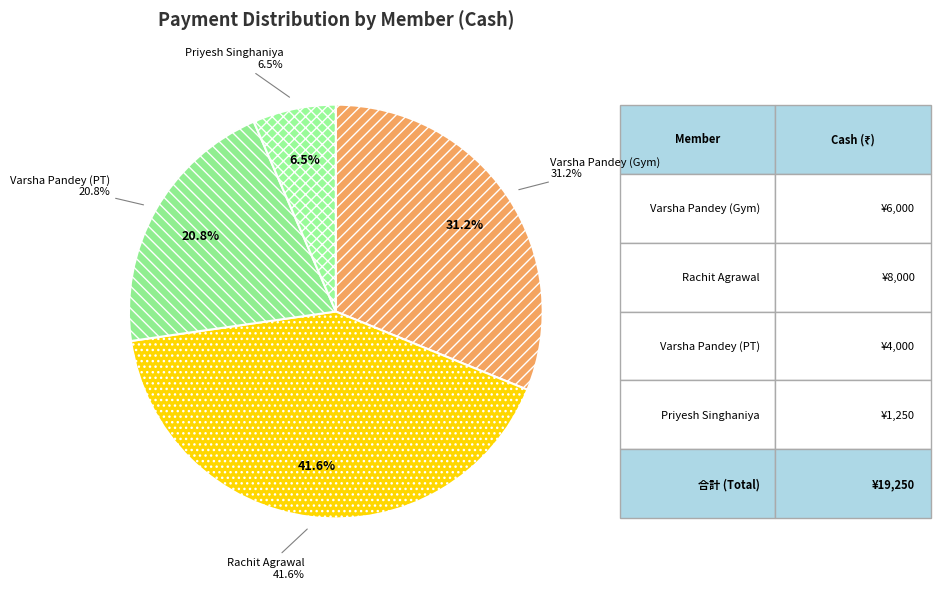

What portion of the pie excludes SUMANT TANDI?

100.0%